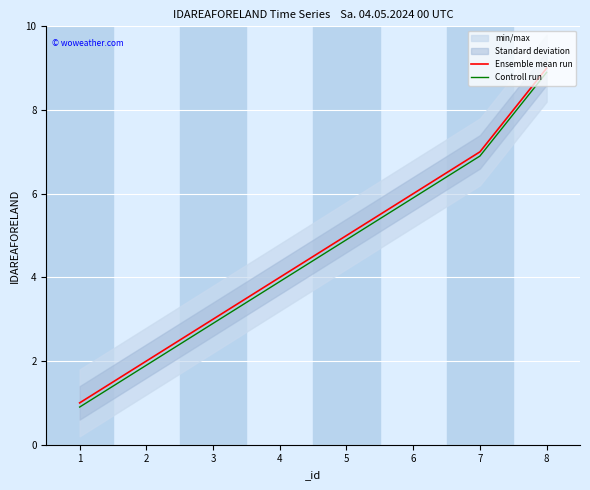

Is the value of Ensemble mean run at 6 greater than the value of Controll run at 2?

Yes